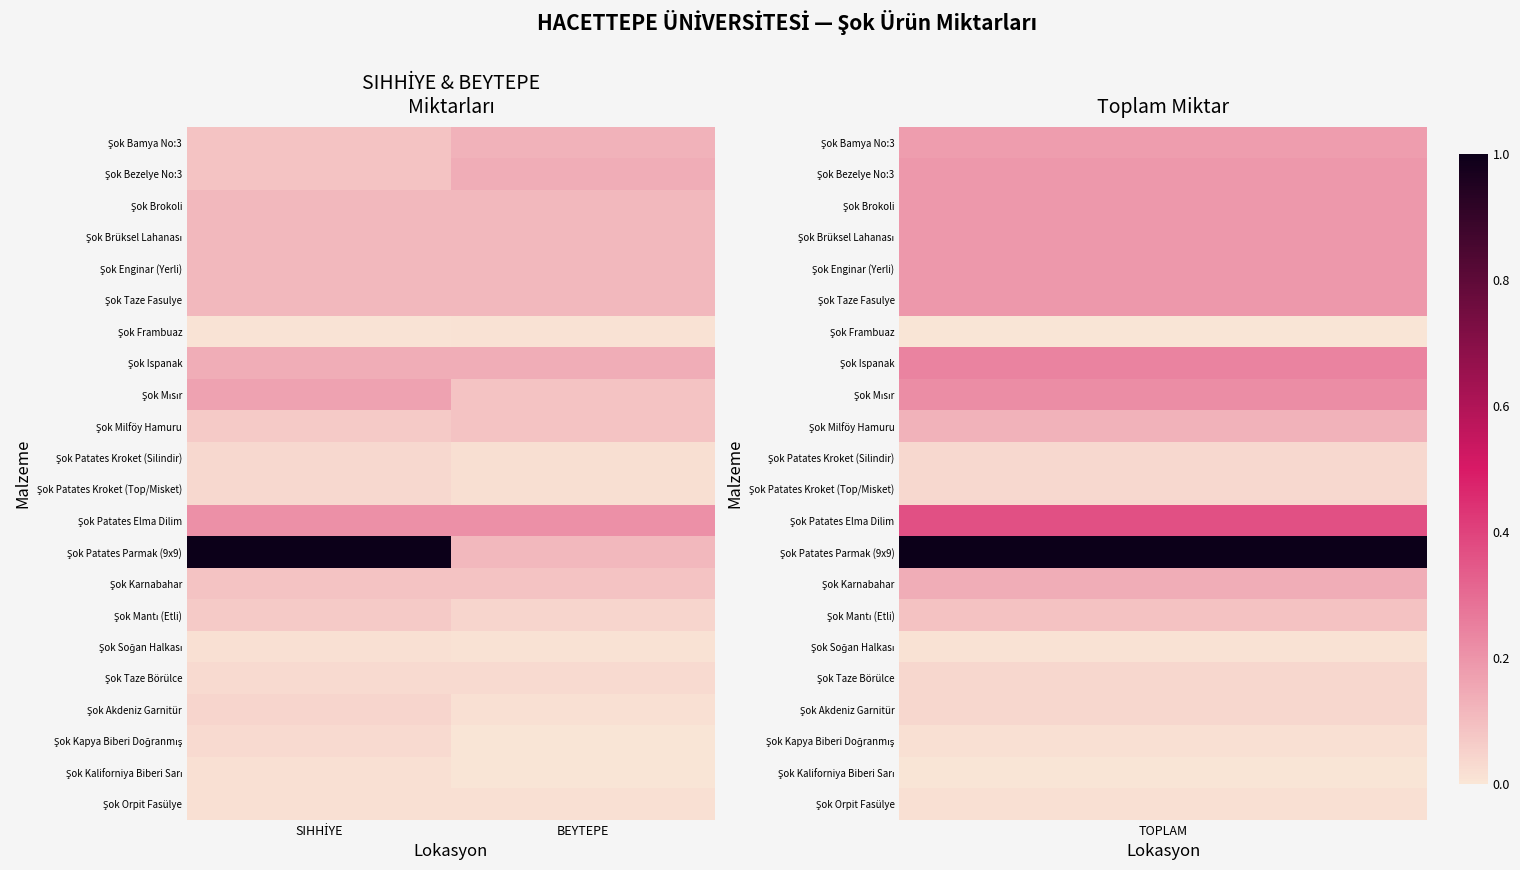

Which series has the largest total across all categories?

Şok Patates Parmak (9x9)